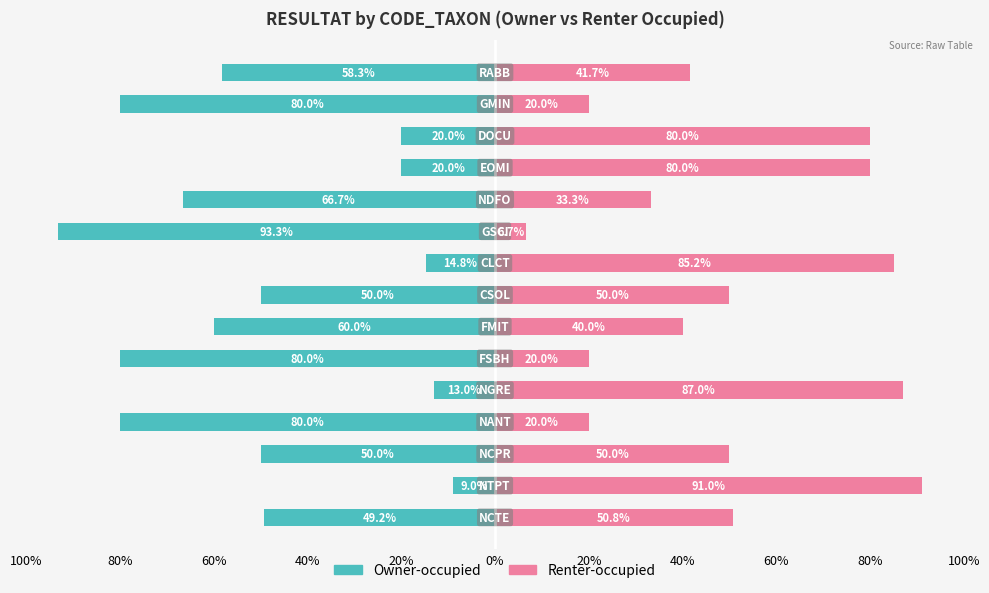

Which series changed the most between 80% and 100%?

Renter-occupied